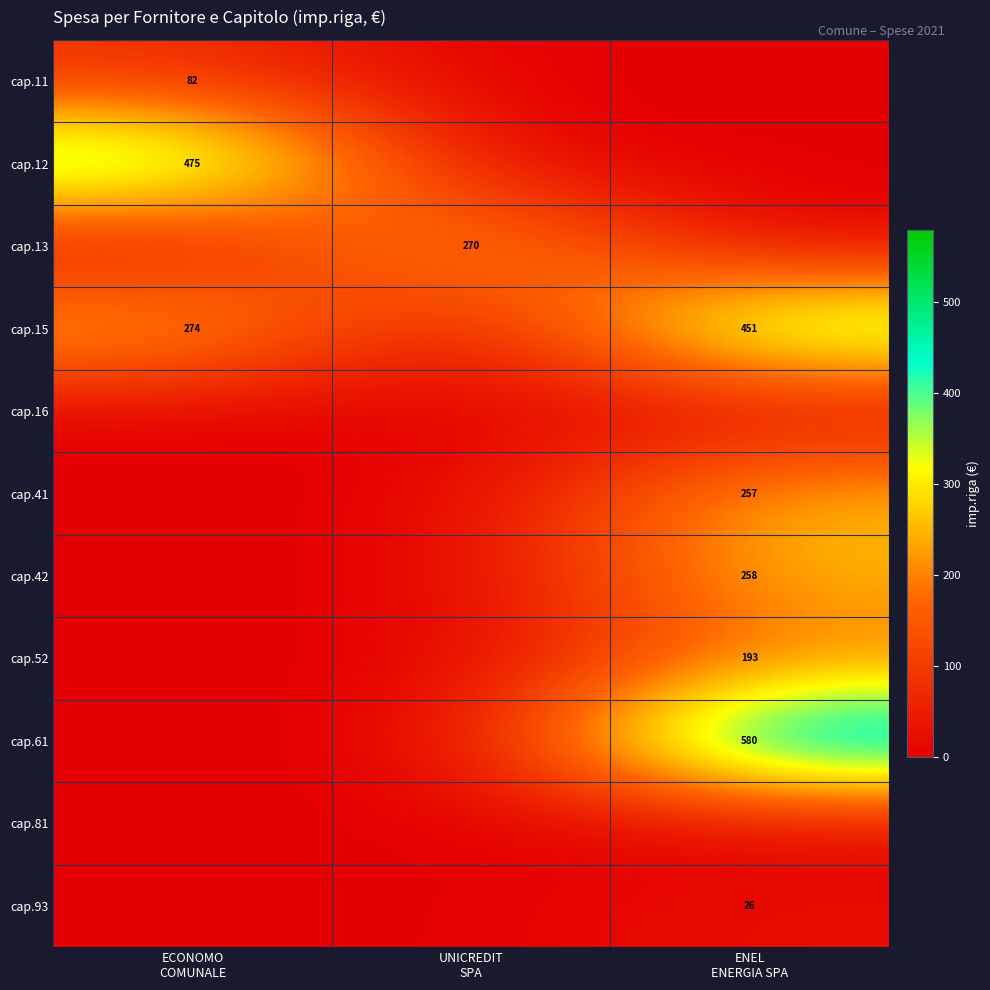

Which series changed the most between UNICREDIT SPA and ENEL ENERGIA SPA?

cap.61